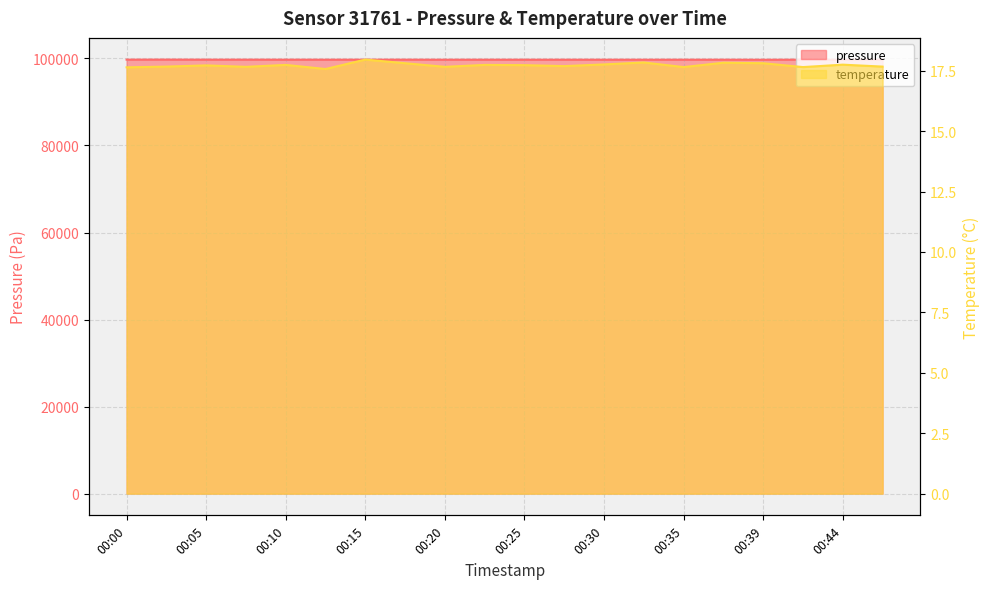

Reading left to right, what are all the values shown in this chart?

pressure: 99722.3	99735.7	99718.4	99720.2	99716.3	99711.3	99714.8	99717.9	99706.4	99710.8	99709.1	99709.5	99708.6	99705.6	99708.3	99709.4	99695.8	99713.0	99701.4	99708.1
temperature: 17.6	17.7	17.7	17.7	17.7	17.6	18.0	17.8	17.7	17.7	17.7	17.7	17.8	17.8	17.6	17.8	17.8	17.6	17.8	17.7